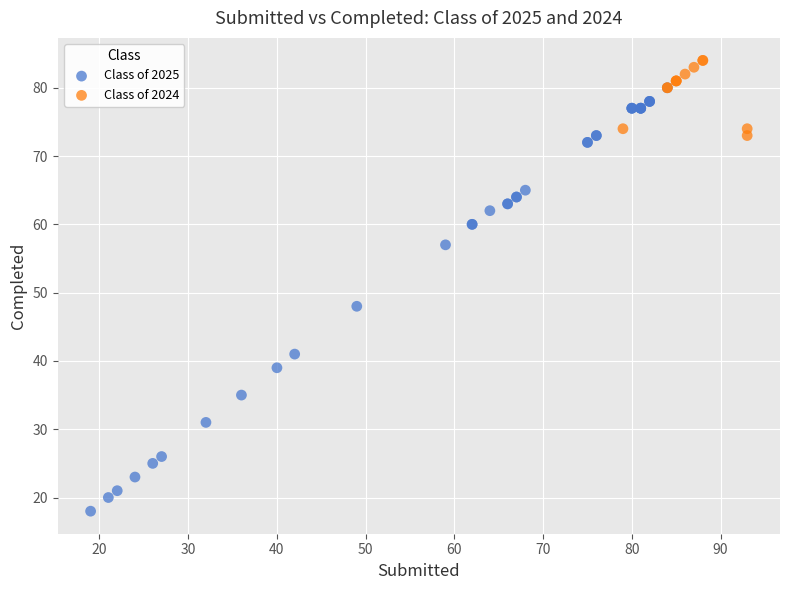

Which series contains the highest Y value?

Class of 2024